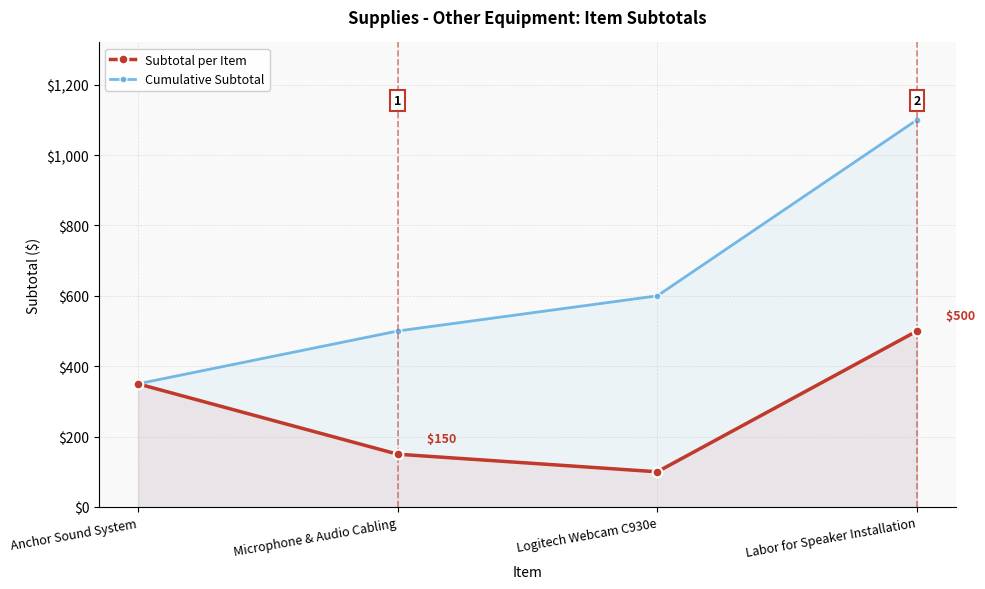

How many distinct data groups are displayed?

2